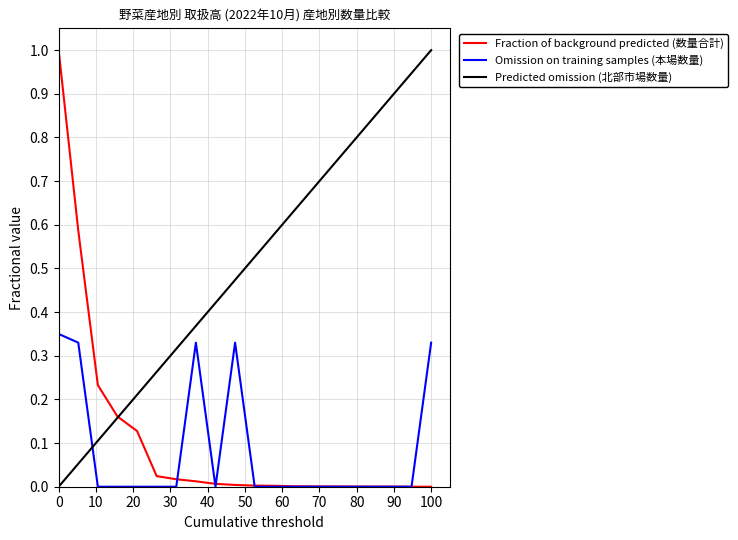

What is the highest value of the Predicted omission (北部市場数量) series?

1.0